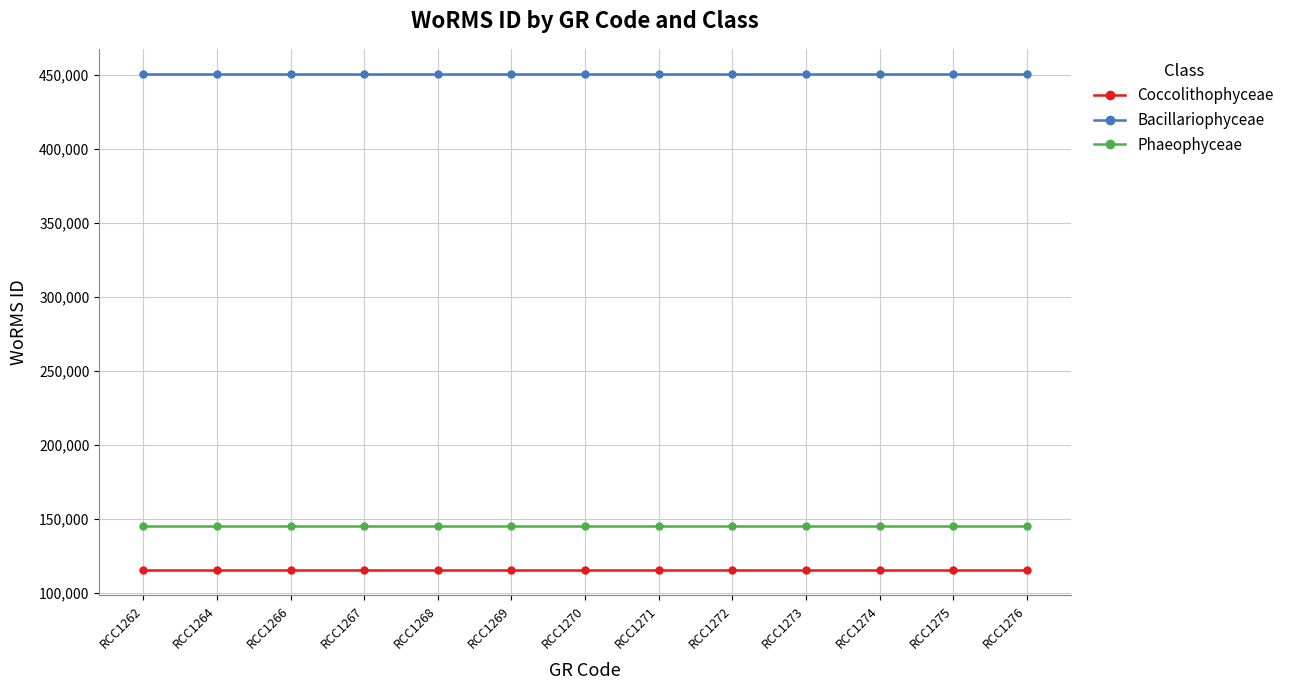

List the series in order of their peak value, highest first.

Bacillariophyceae, Phaeophyceae, Coccolithophyceae